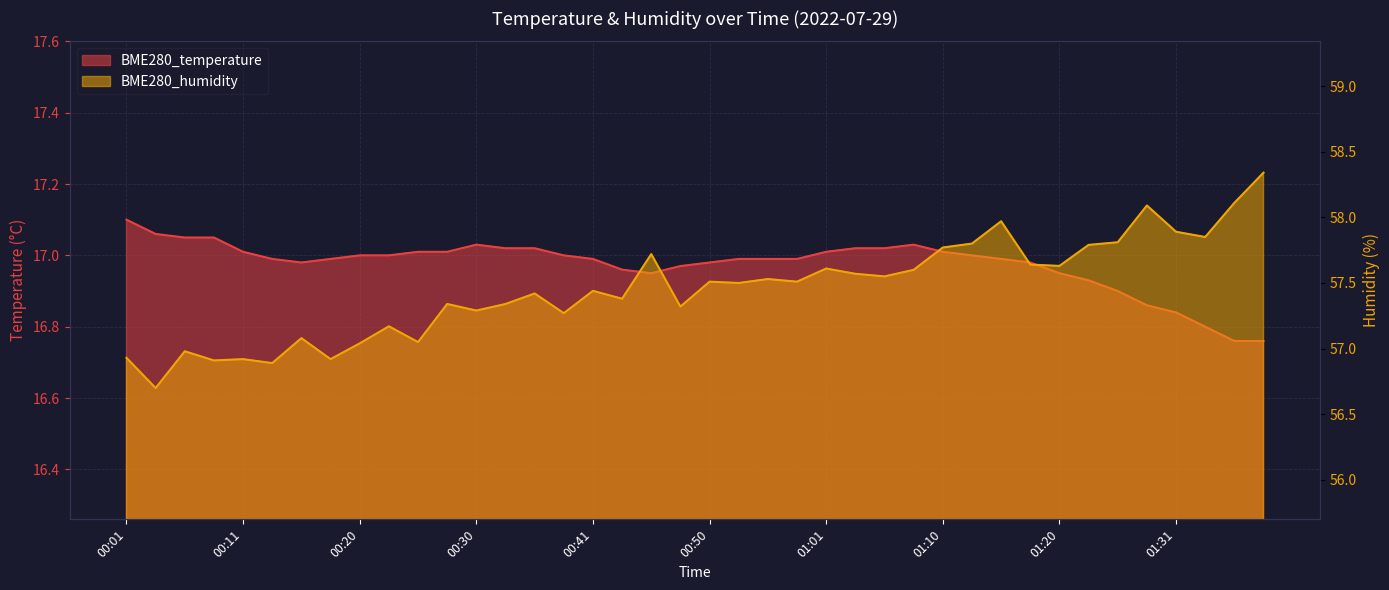

True or false: BME280_temperature and BME280_humidity cross at least once.

False